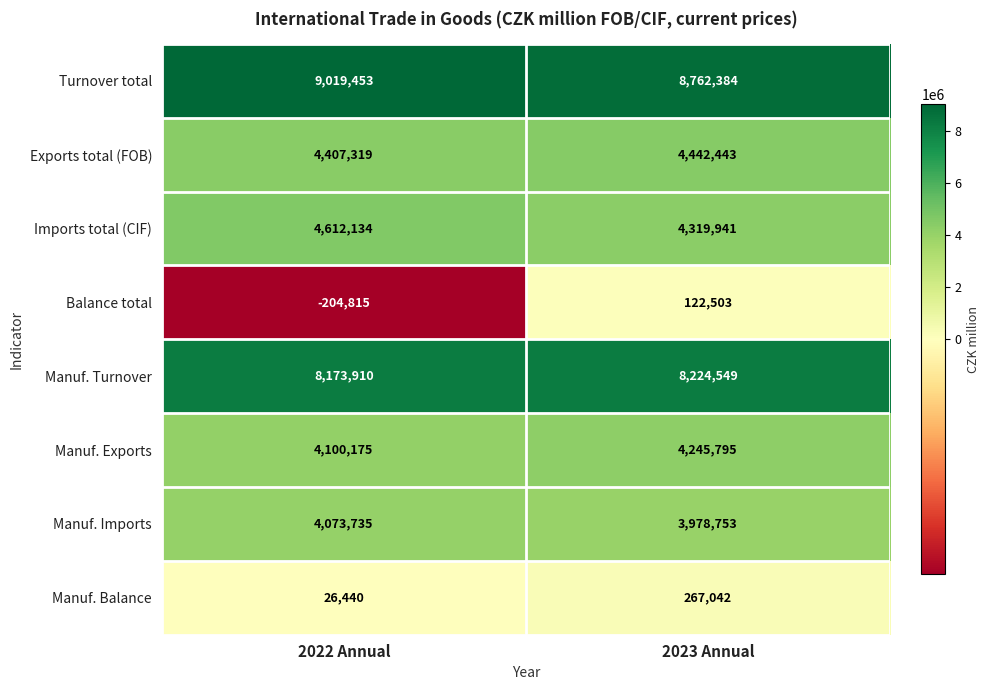

Reading left to right, transcribe all the data shown in this chart.

Turnover total: 9019453	8762384
Exports total (FOB): 4407319	4442443
Imports total (CIF): 4612134	4319941
Balance total: -204815	122503
Manuf. Turnover: 8173910	8224549
Manuf. Exports: 4100175	4245795
Manuf. Imports: 4073735	3978753
Manuf. Balance: 26440	267042